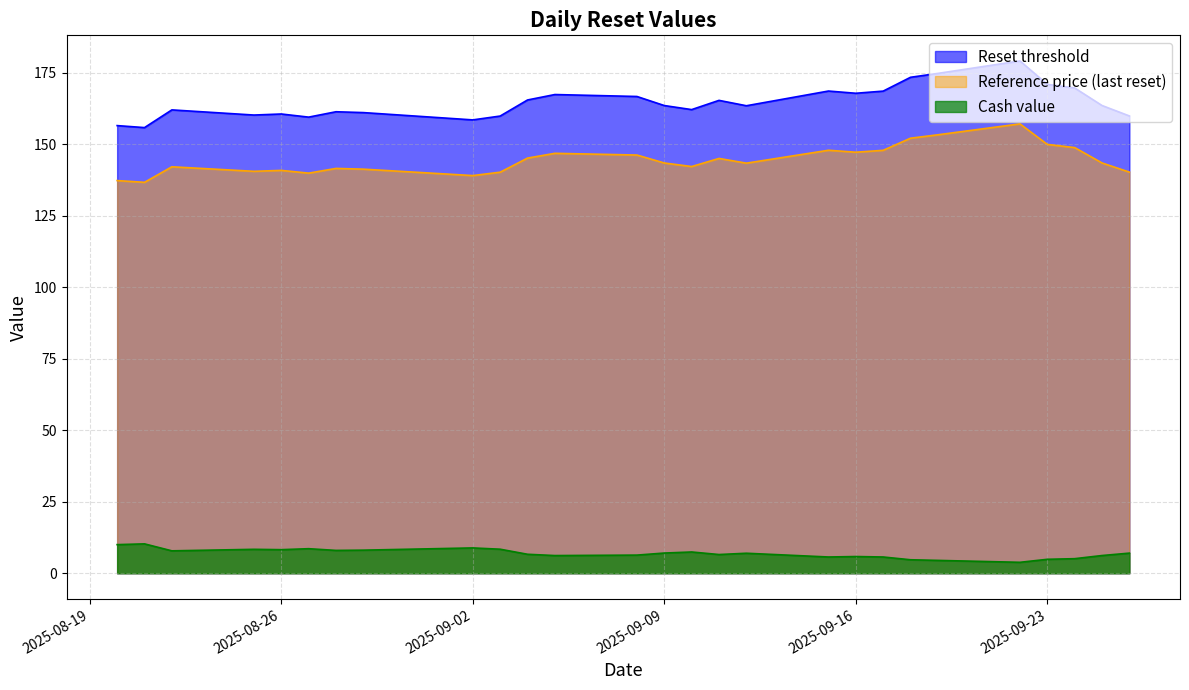

How many values in the Cash value series are below 6?

8